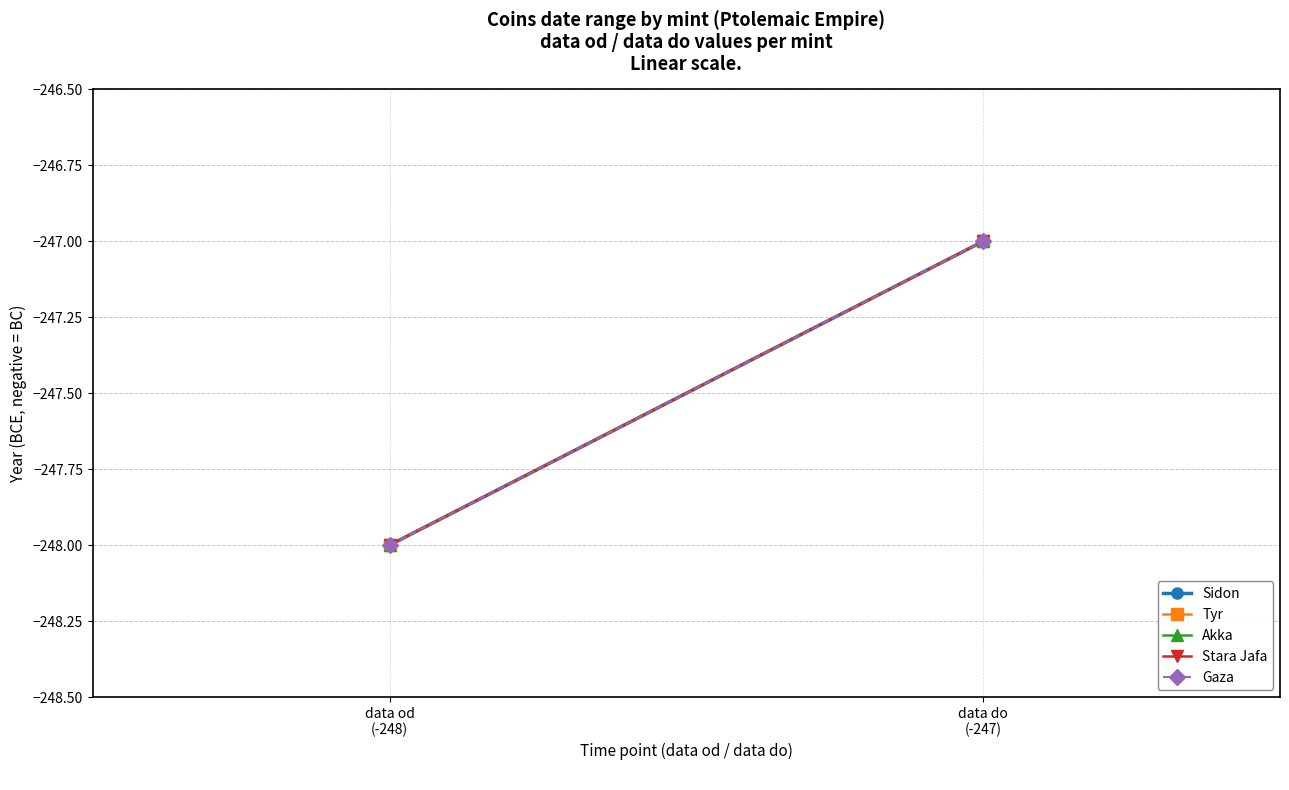

At which category does the chart reach its peak across all series?

data do
(-247)